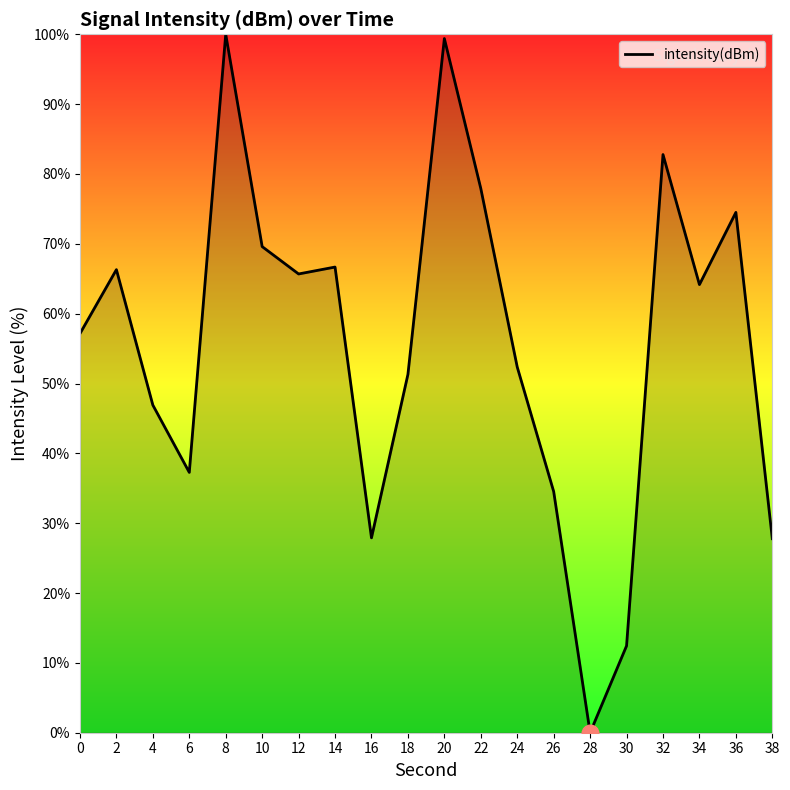

Where is the data nearest to the value 50?

18